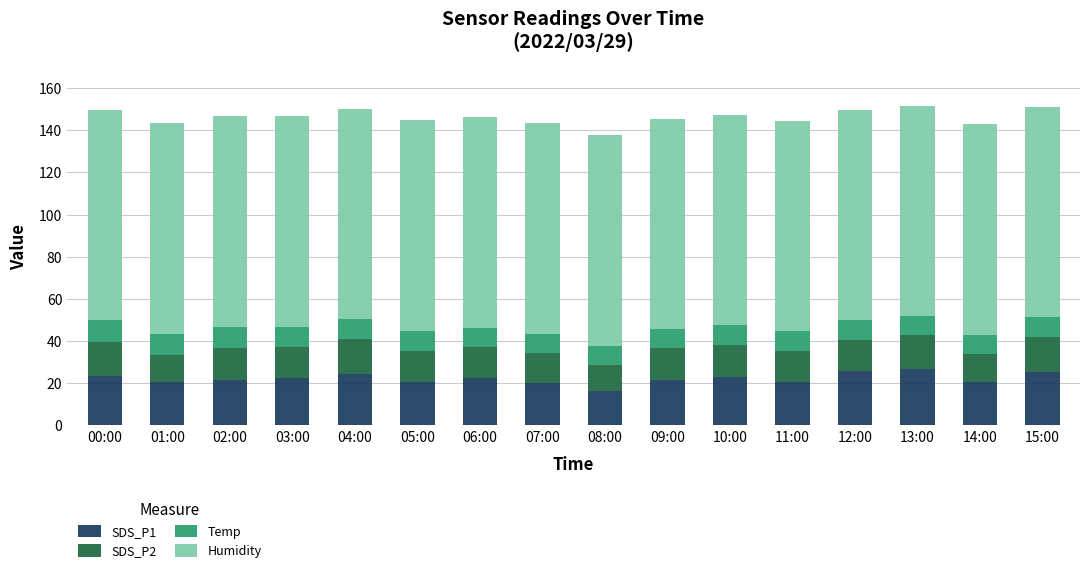

Does the chart contain any negative values?

No